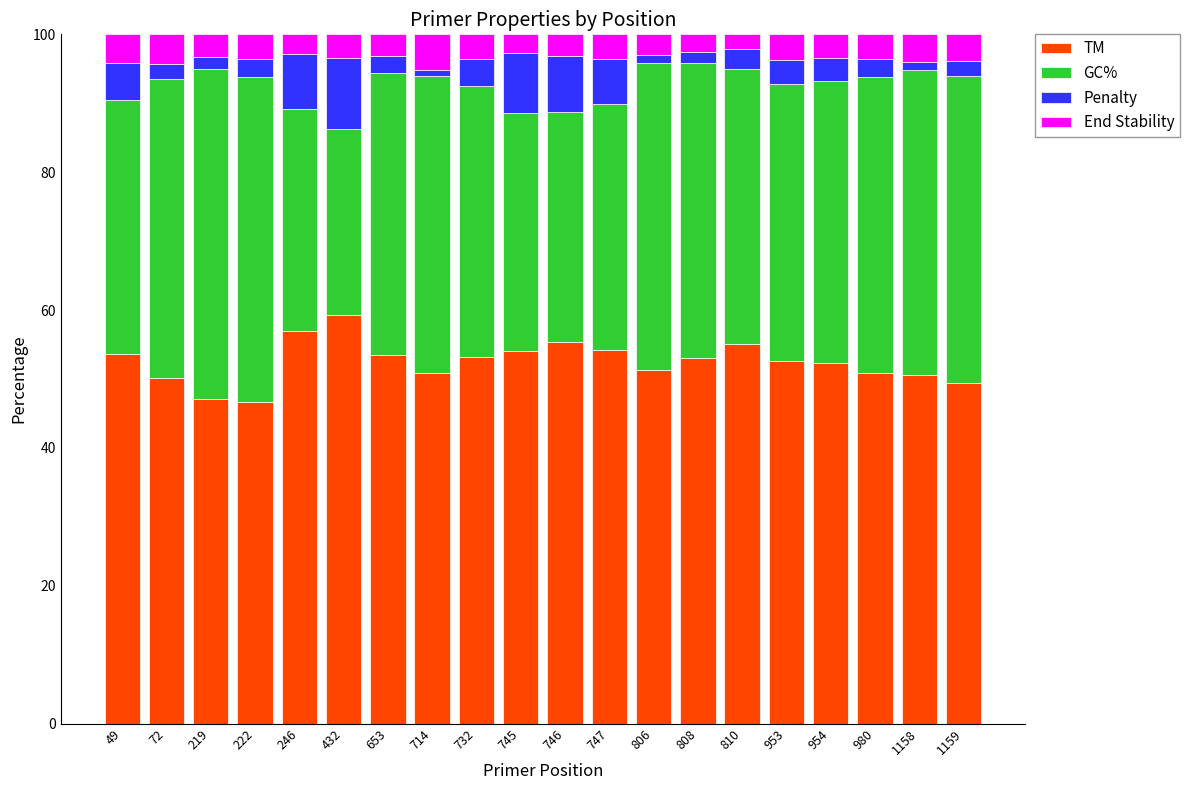

What is the total value across all series at 246?

100.0